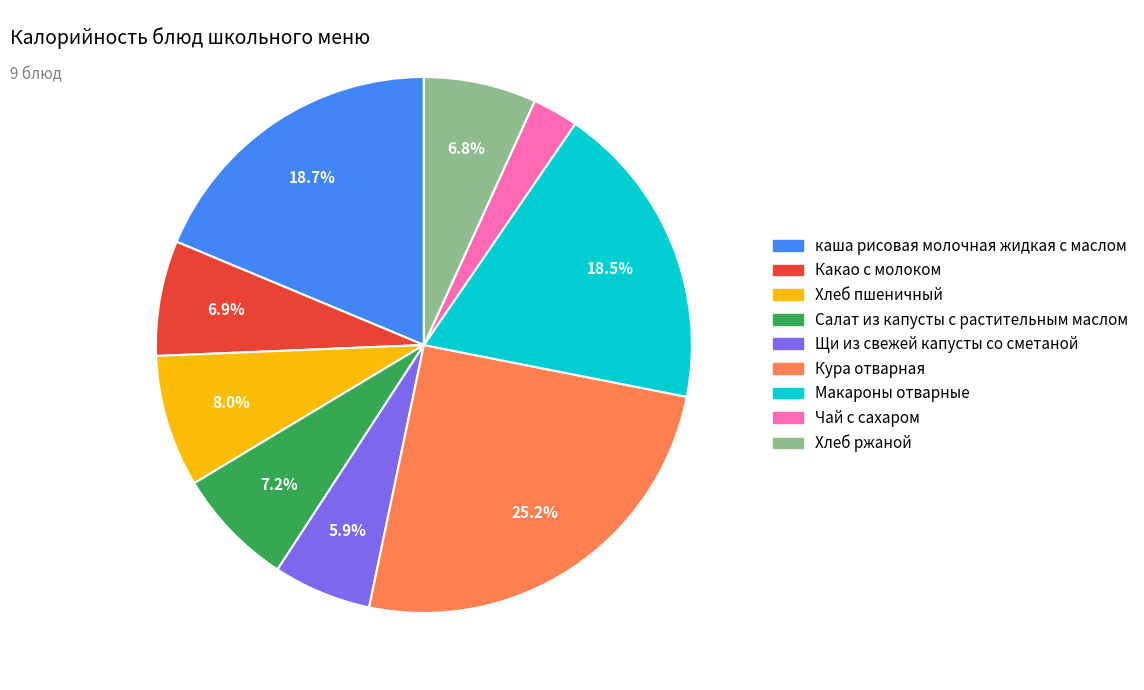

What is the smallest slice in the pie chart?

Чай с сахаром